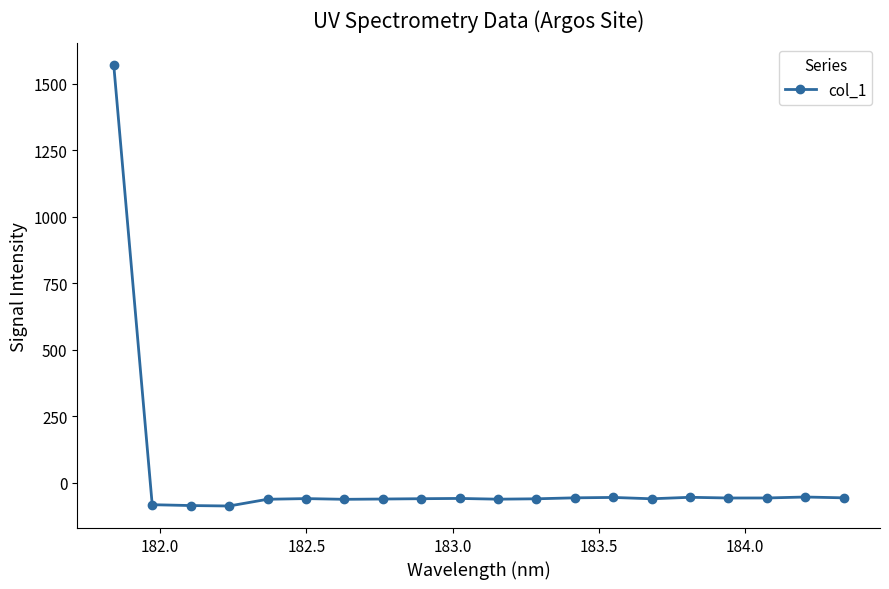

What is the sum of all values?

363.6